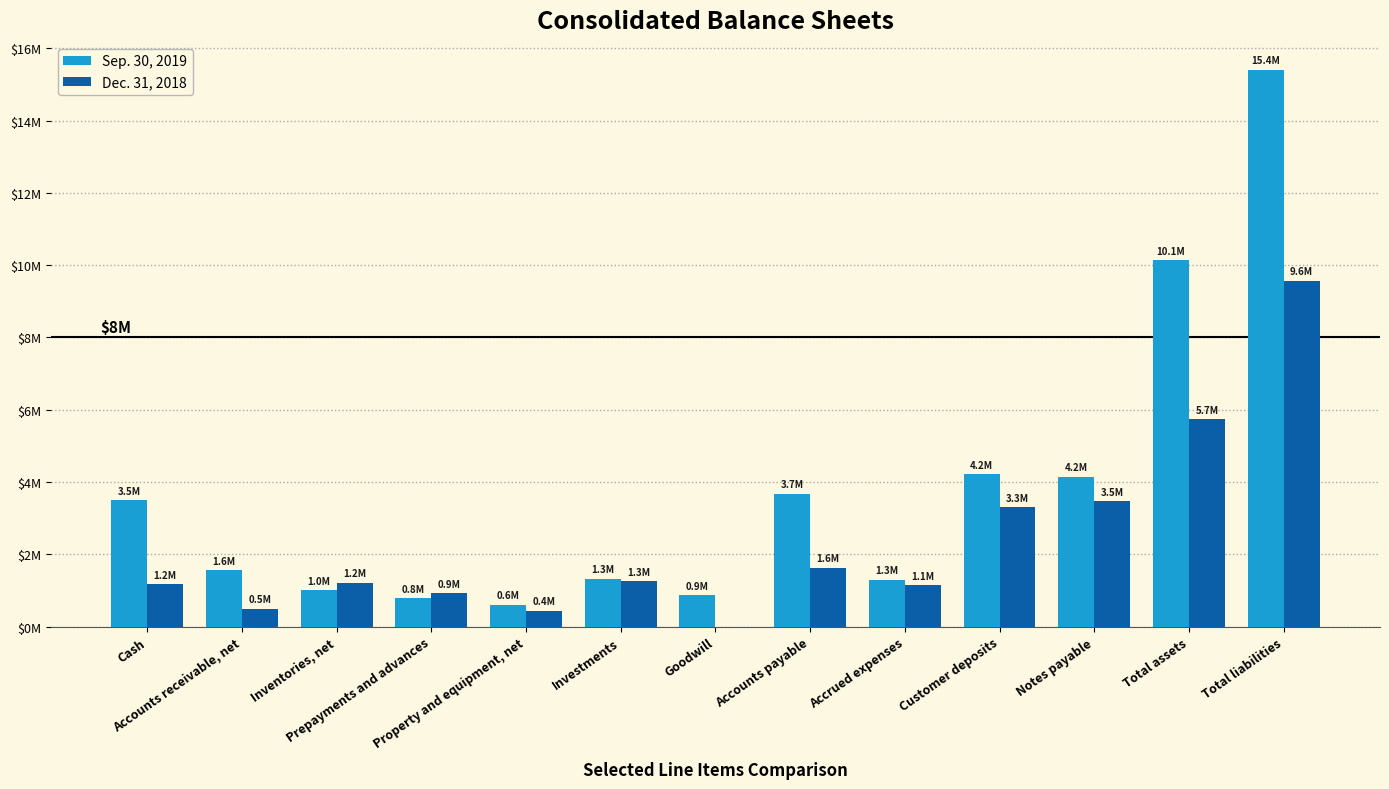

The Sep. 30, 2019 series shows 2875841 at Customer deposits. True or false?

False